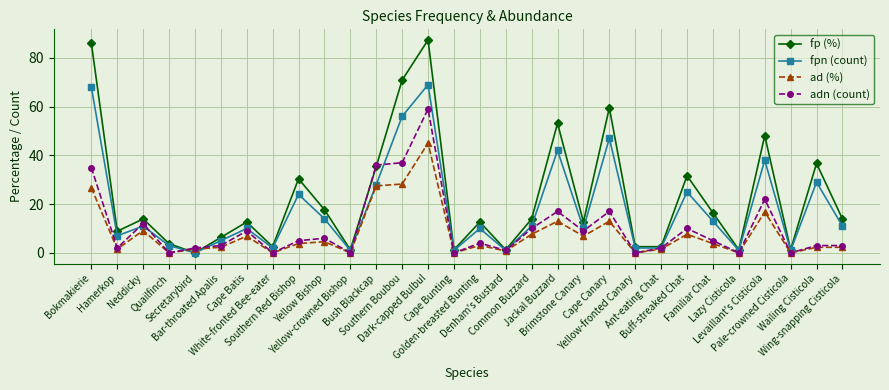

Where is adn (count) nearest to the value 29?

Bokmakierie